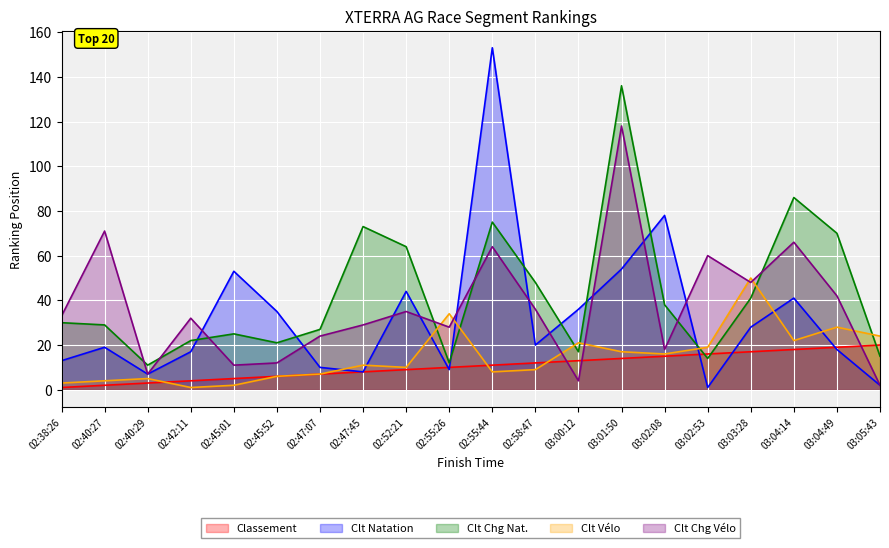

What is the highest value of the Clt Vélo series?

50